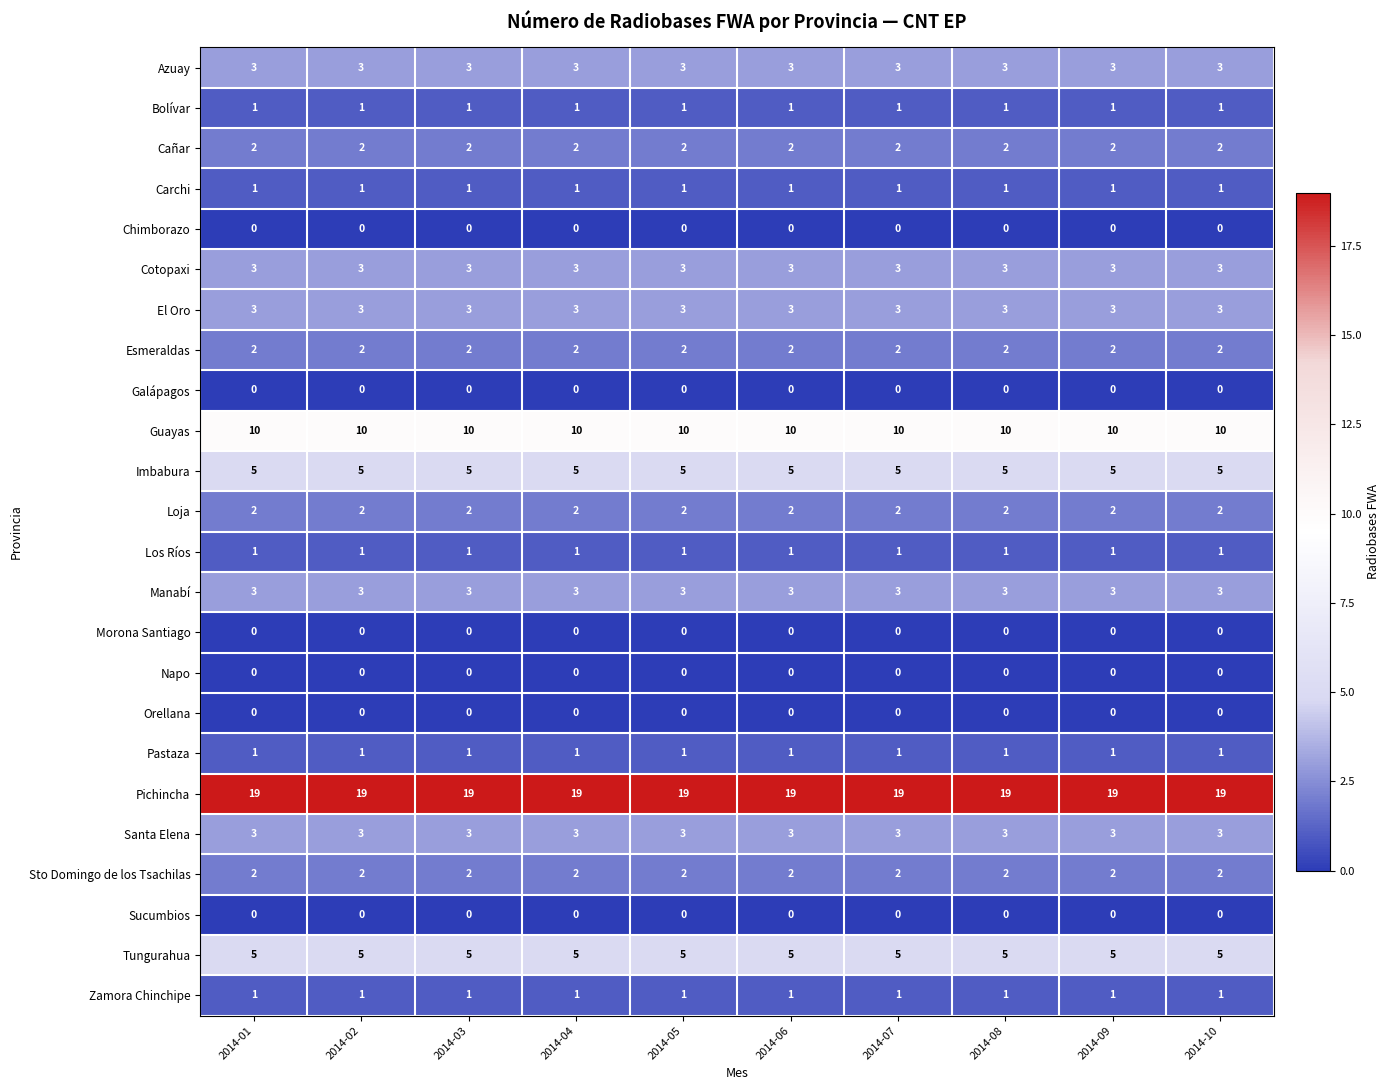

At how many categories does at least one series exceed 6?

10